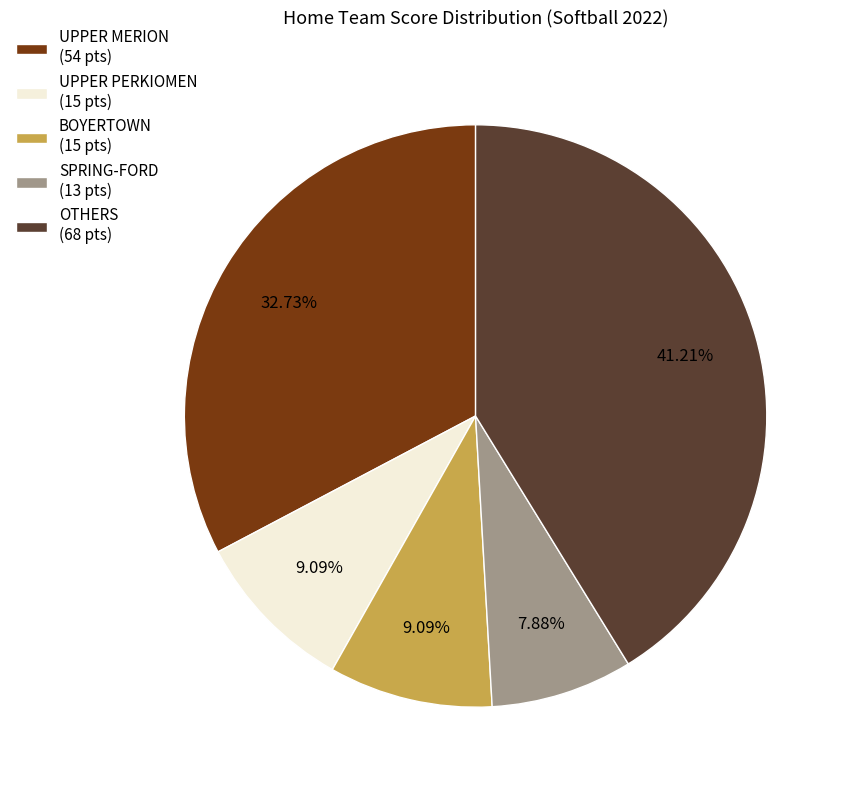

Combined, do BOYERTOWN (15 pts) and UPPER MERION (54 pts) account for over 50%?

No